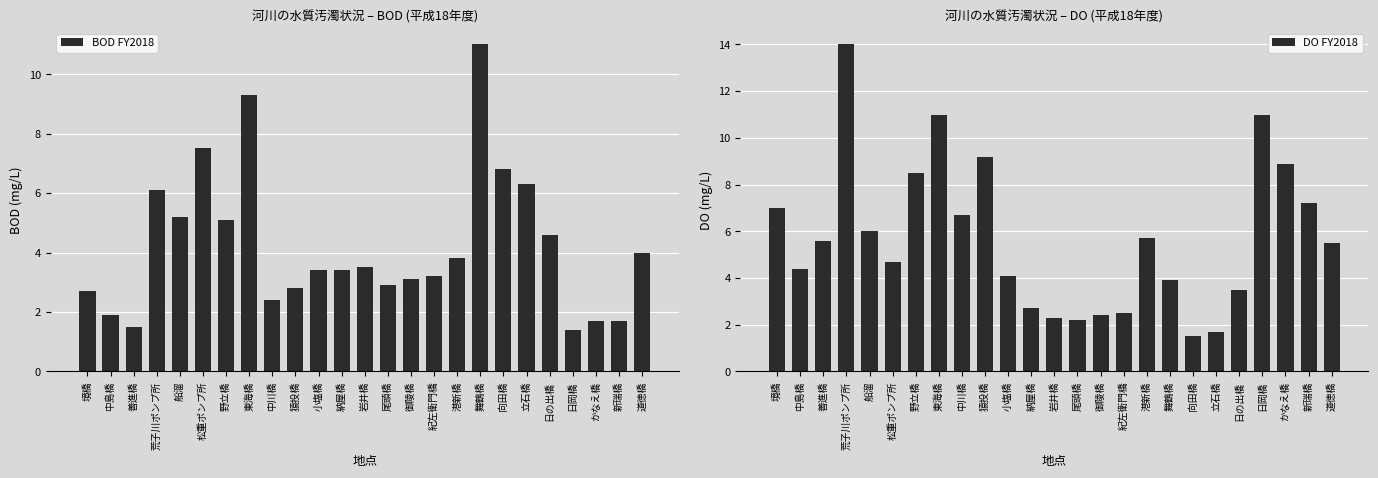

How many bars are there in total?

50